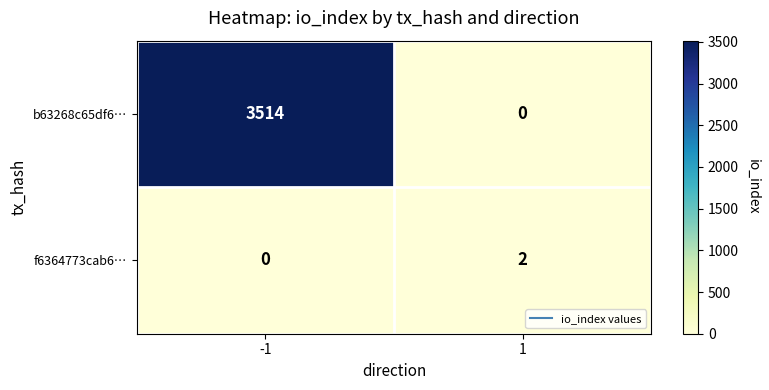

Which series changed the most between -1 and 1?

b63268c65df6…